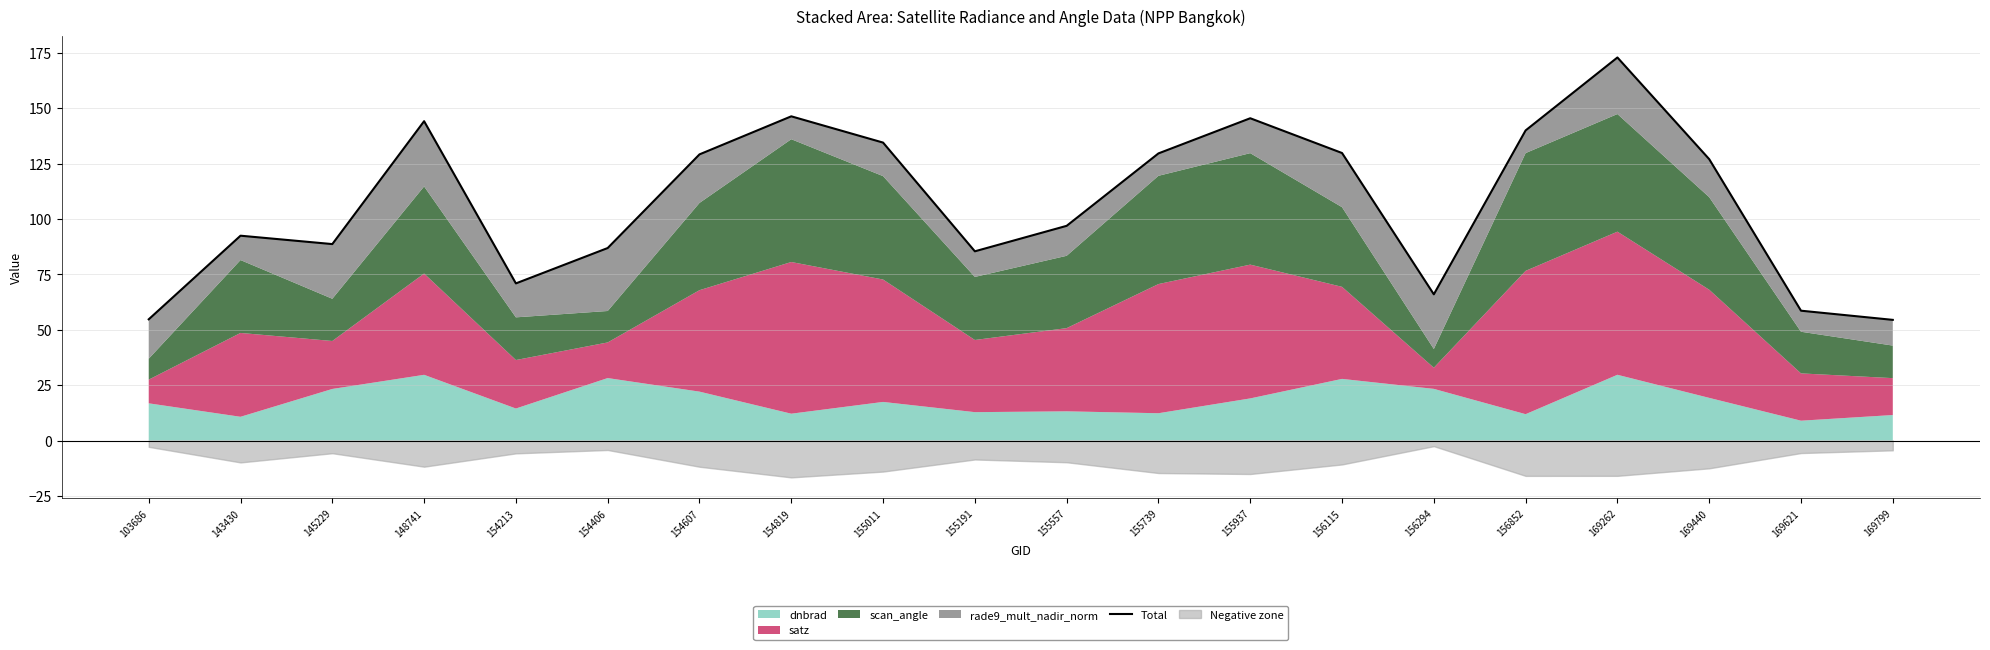

How many values exceed 127?

10